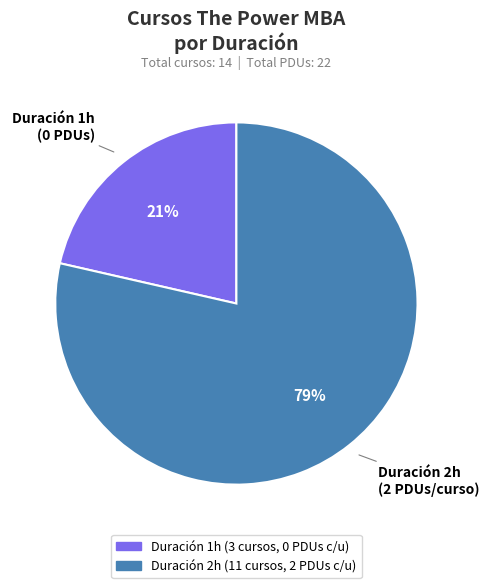

Does any single category account for the majority?

Yes